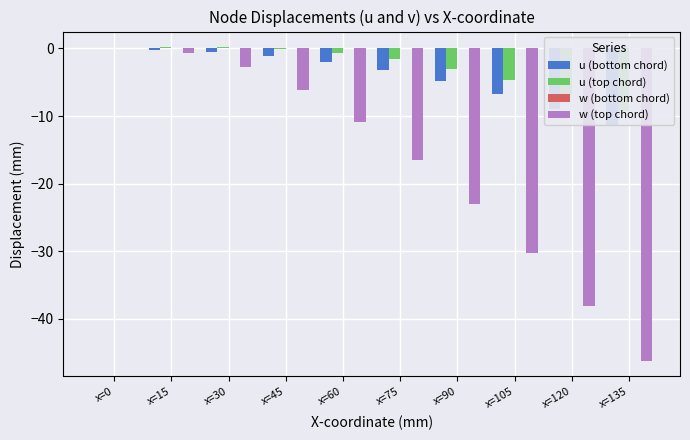

Rank the series at x=90 from highest to lowest value.

w (bottom chord), u (top chord), u (bottom chord), w (top chord)